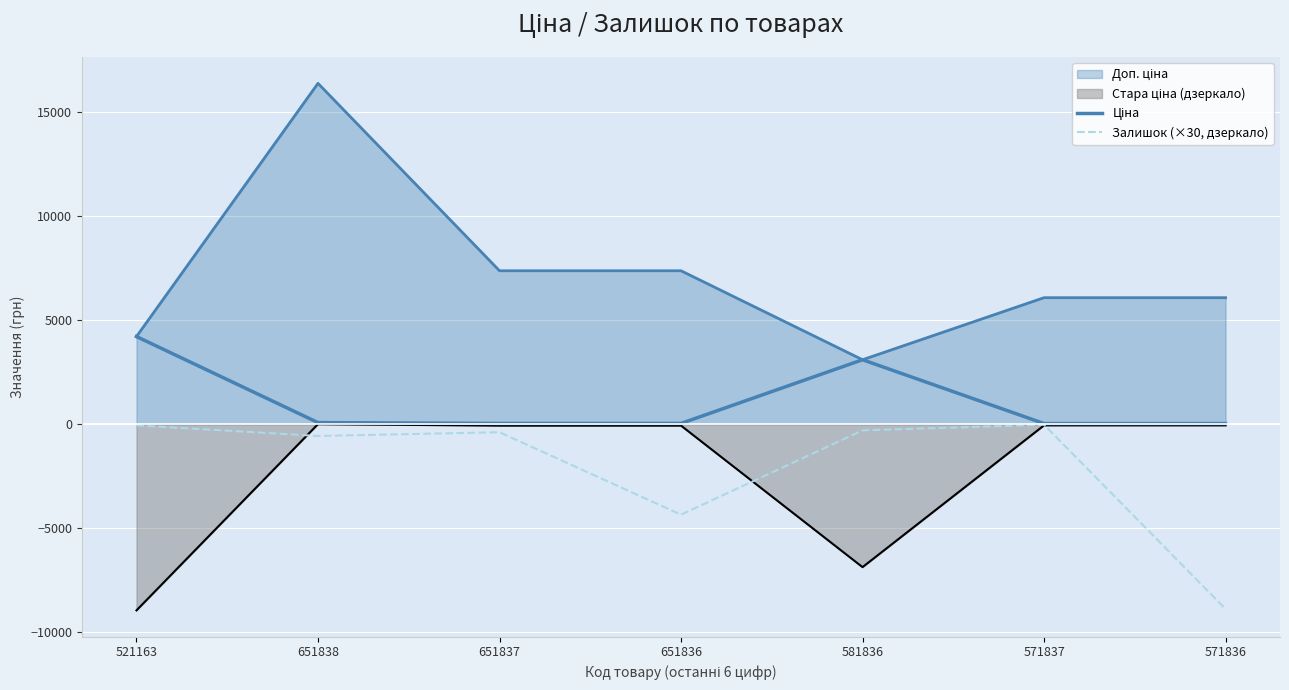

Does the chart display data point markers on the line(s)?

No